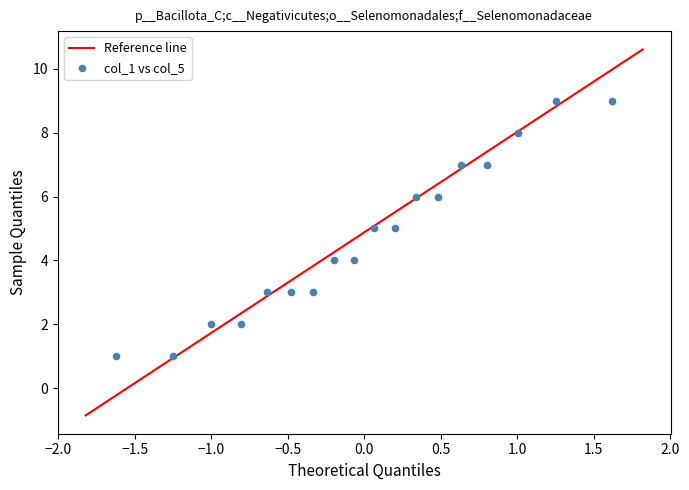

What is the range of Y values (max minus min)?

8